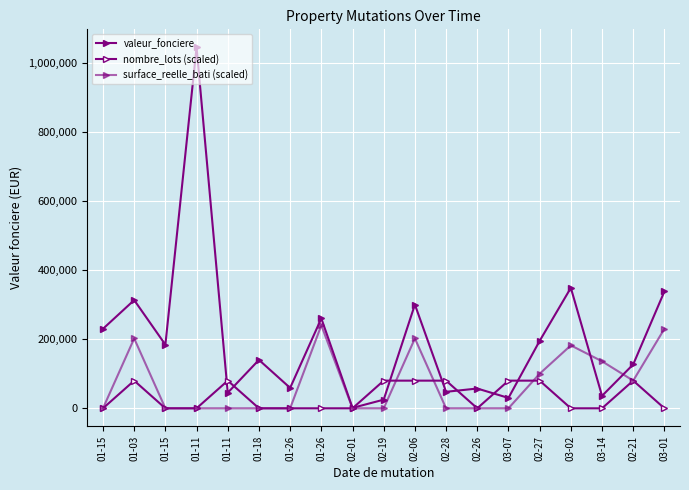

Is this an area chart (filled region under the line)?

No